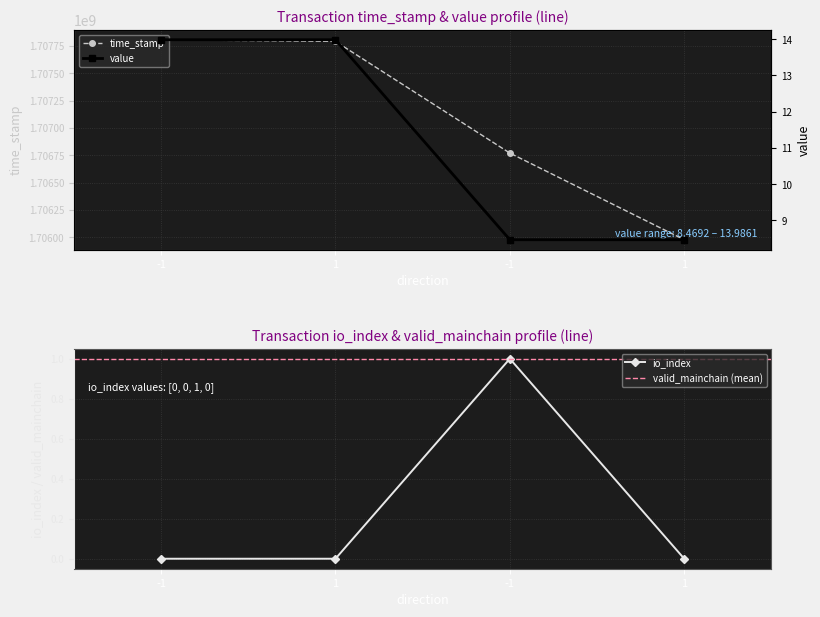

The value of time_stamp at -1 is 1707808116.0. True or false?

True